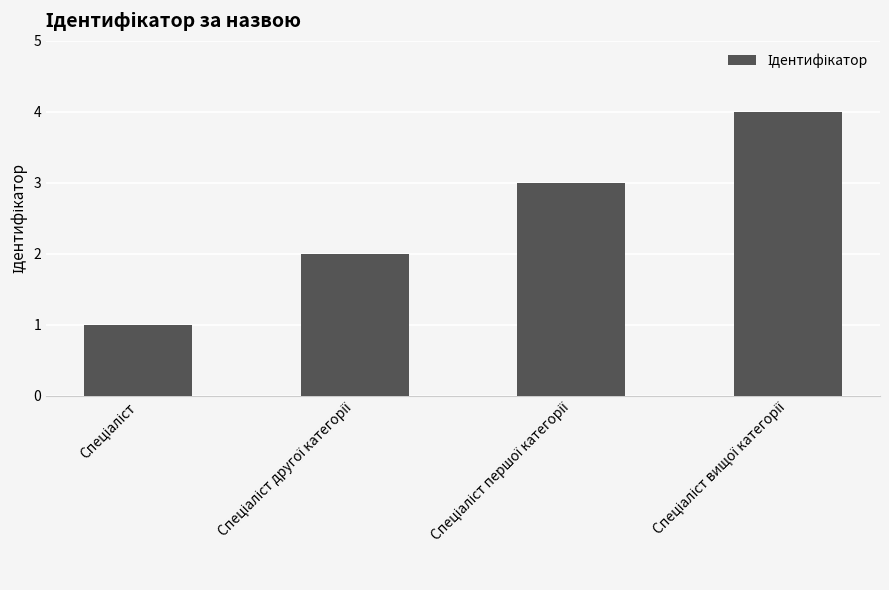

What is the difference between the maximum and minimum values?

3